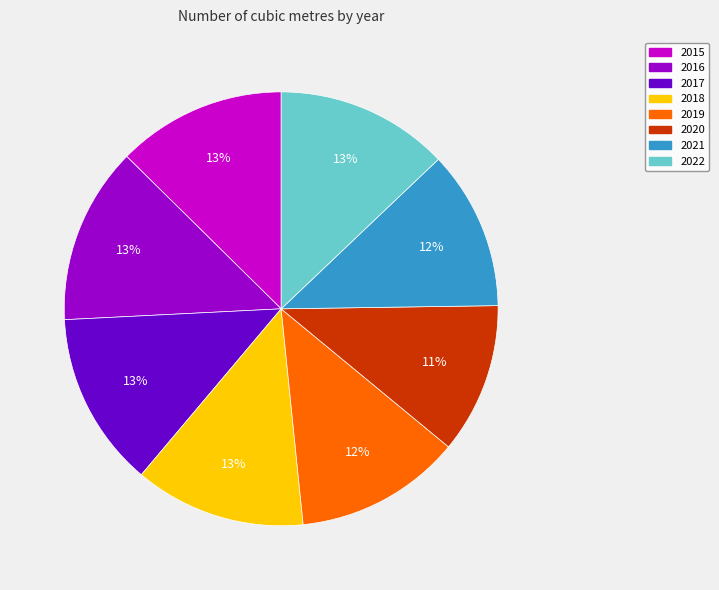

Is 2016 the majority of the pie?

No